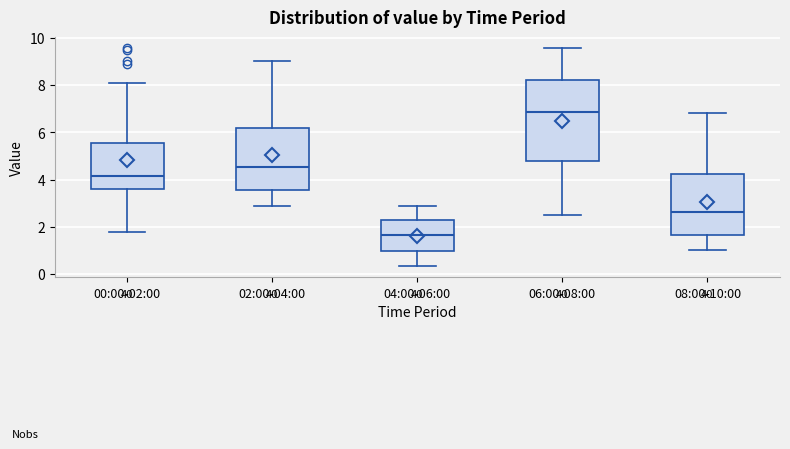

Comparing the boxes themselves (not the whiskers), which one is the tallest?

06:00-08:00